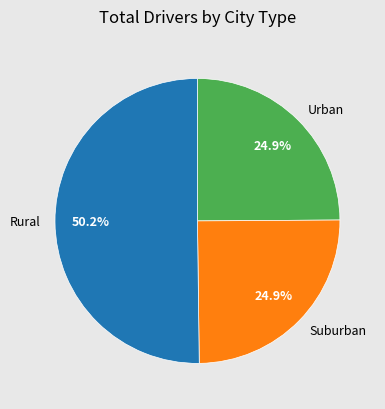

What percentage do Suburban and Urban together represent?

49.8%